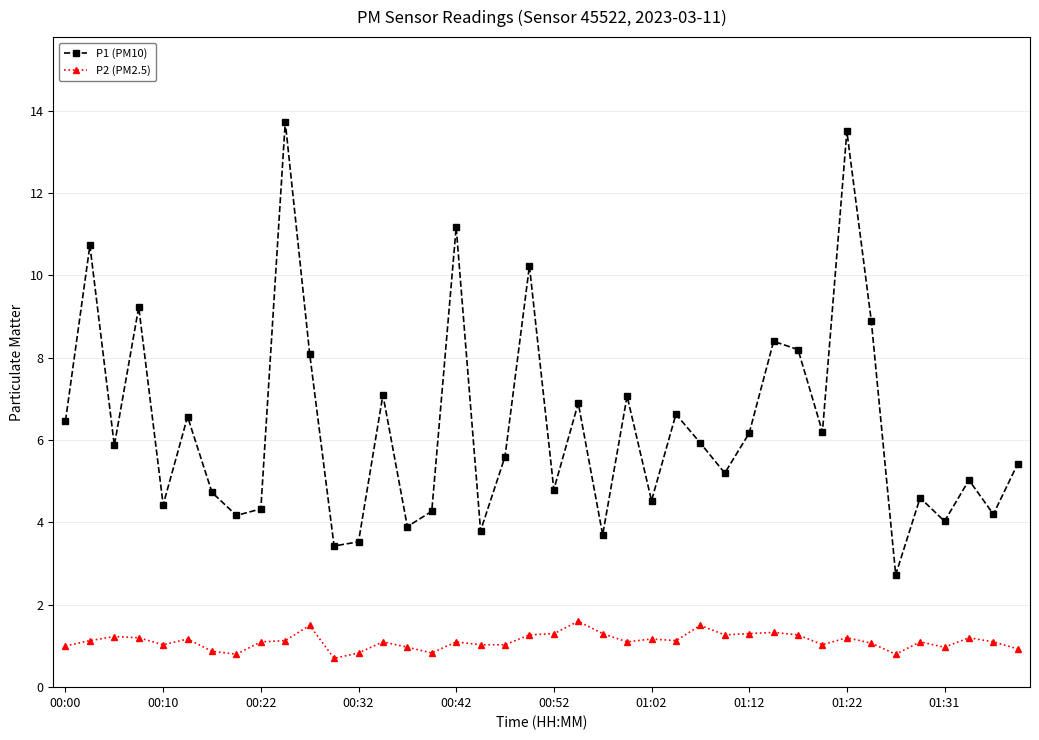

At how many categories does at least one series exceed 3?

39